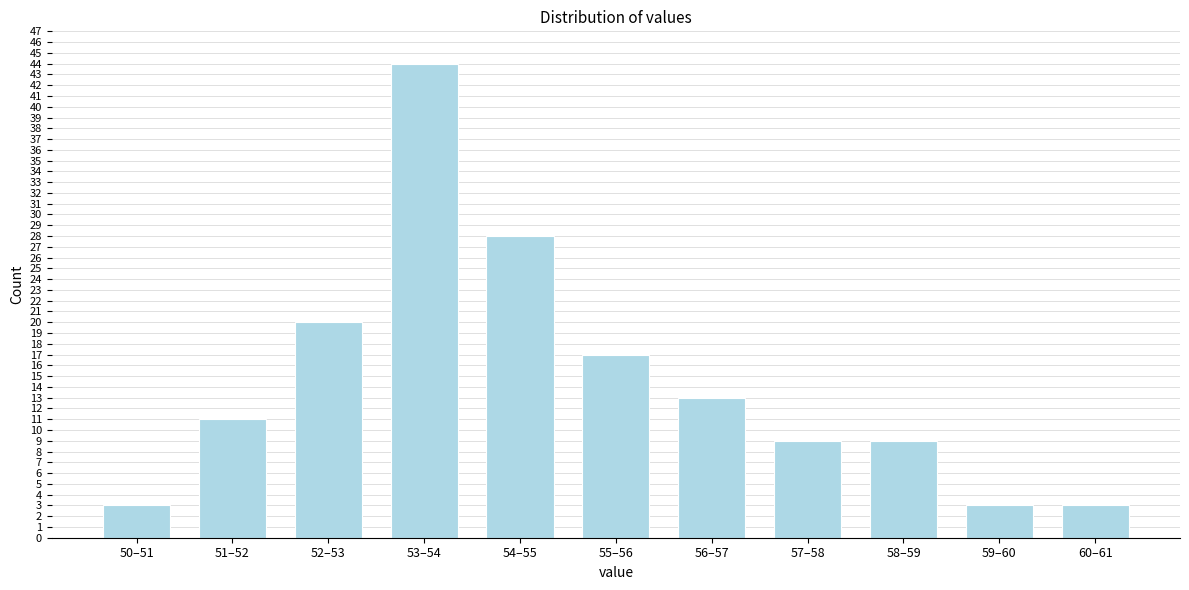

Reading left to right, extract all data points from this chart.

3	11	20	44	28	17	13	9	9	3	3